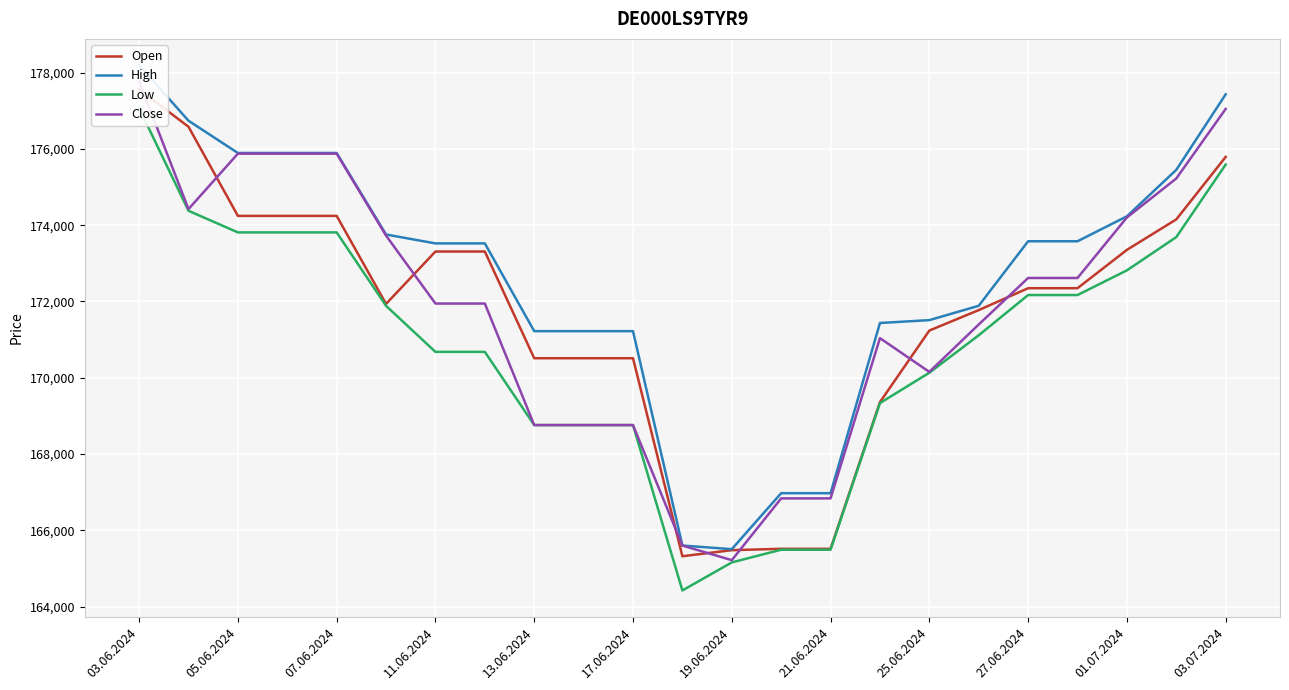

What is the value of the High point at the 15th from the left?

166973